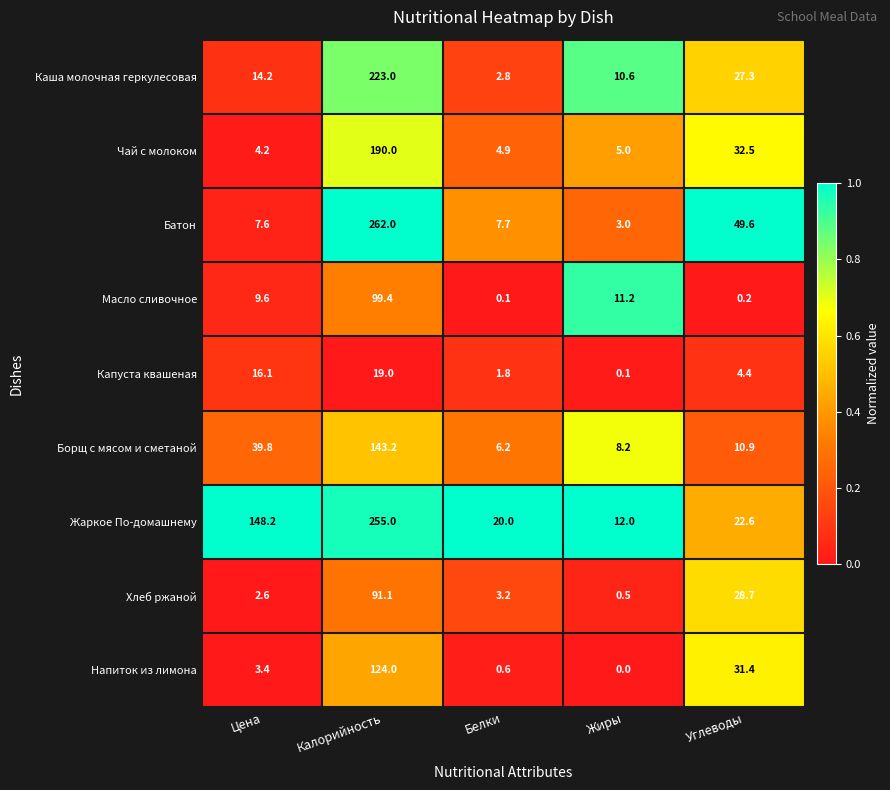

What is the average value of the Чай с молоком series?

47.3